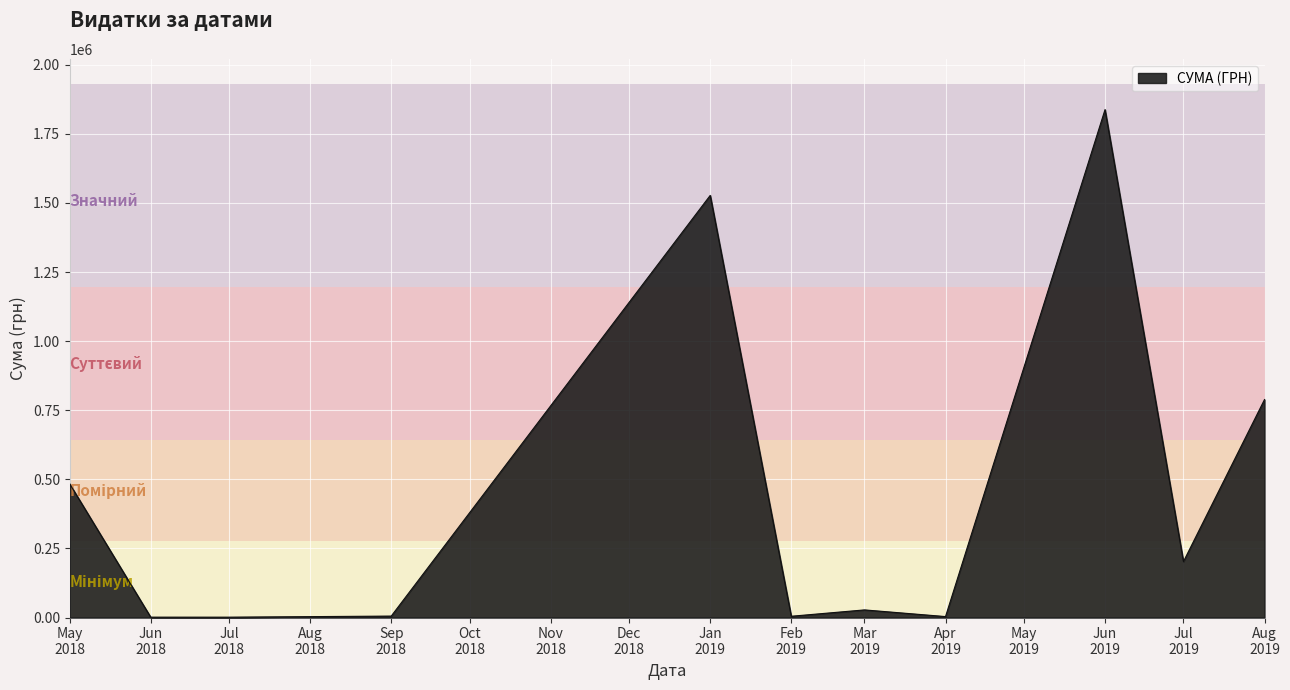

What is the greatest value displayed?

1837698.8